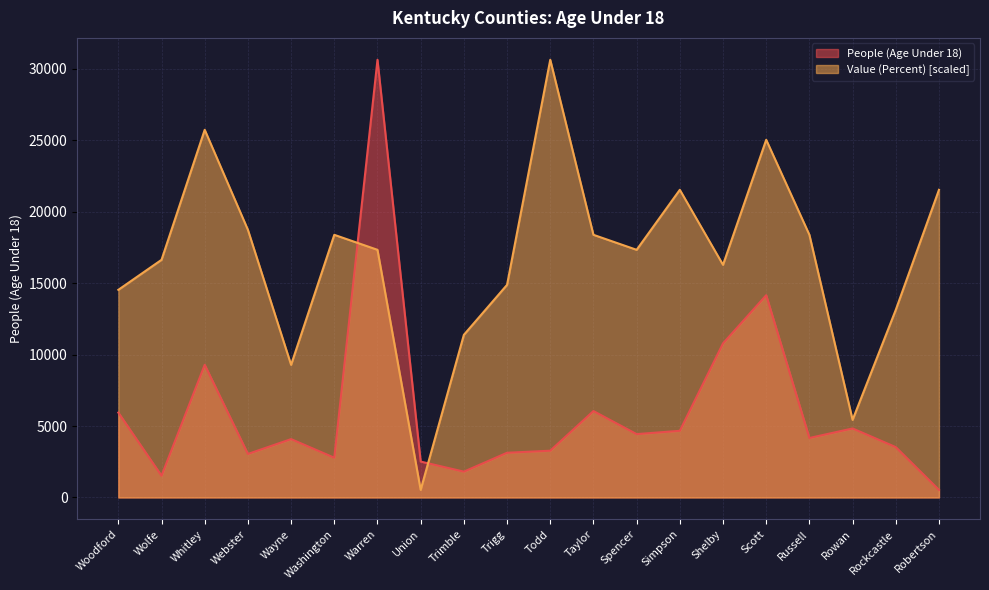

What is the value of the Value (Percent) point at the 6th from the left?

18388.5